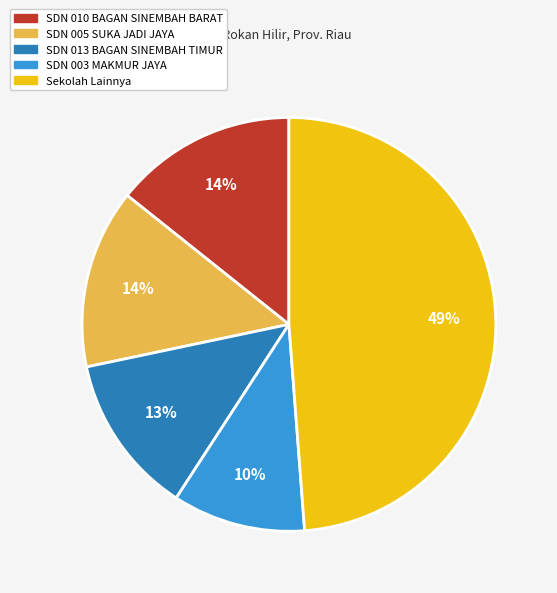

Is there any slice that represents more than half of the pie?

No